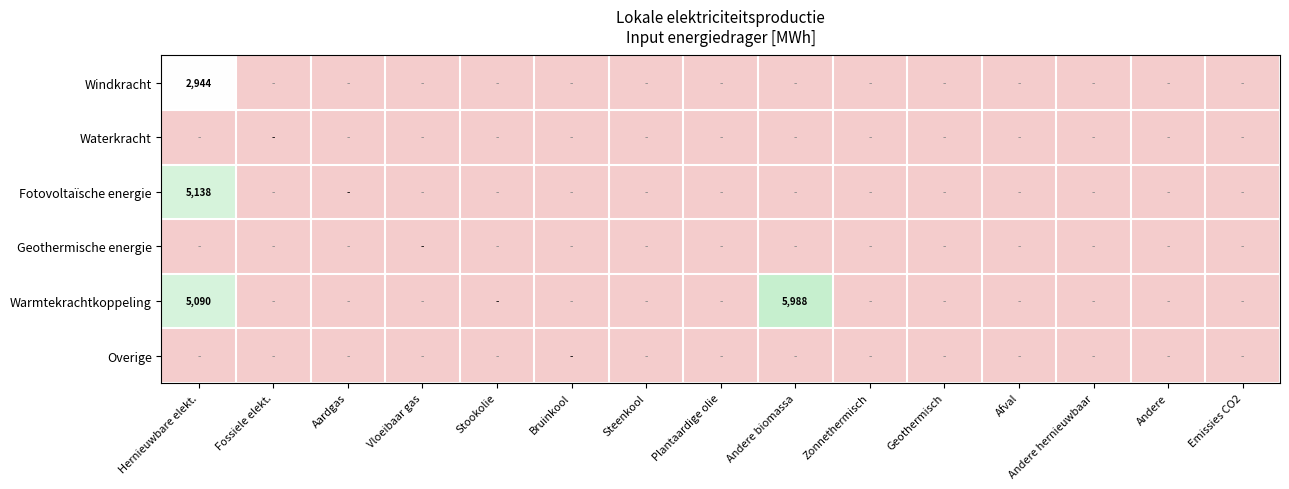

Which has a higher value, Afval or Aardgas?

Afval